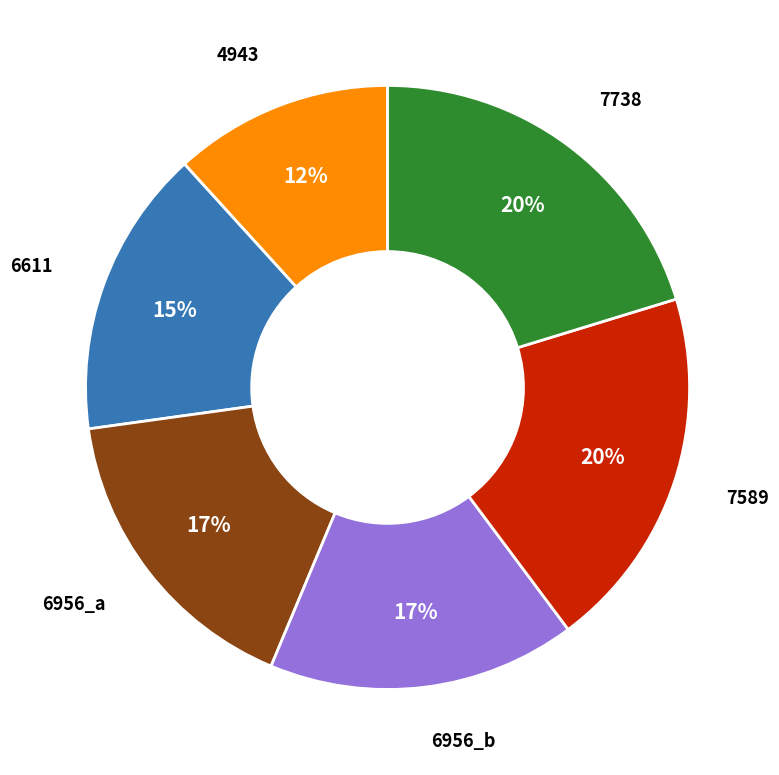

Is there a majority slice in this chart?

No